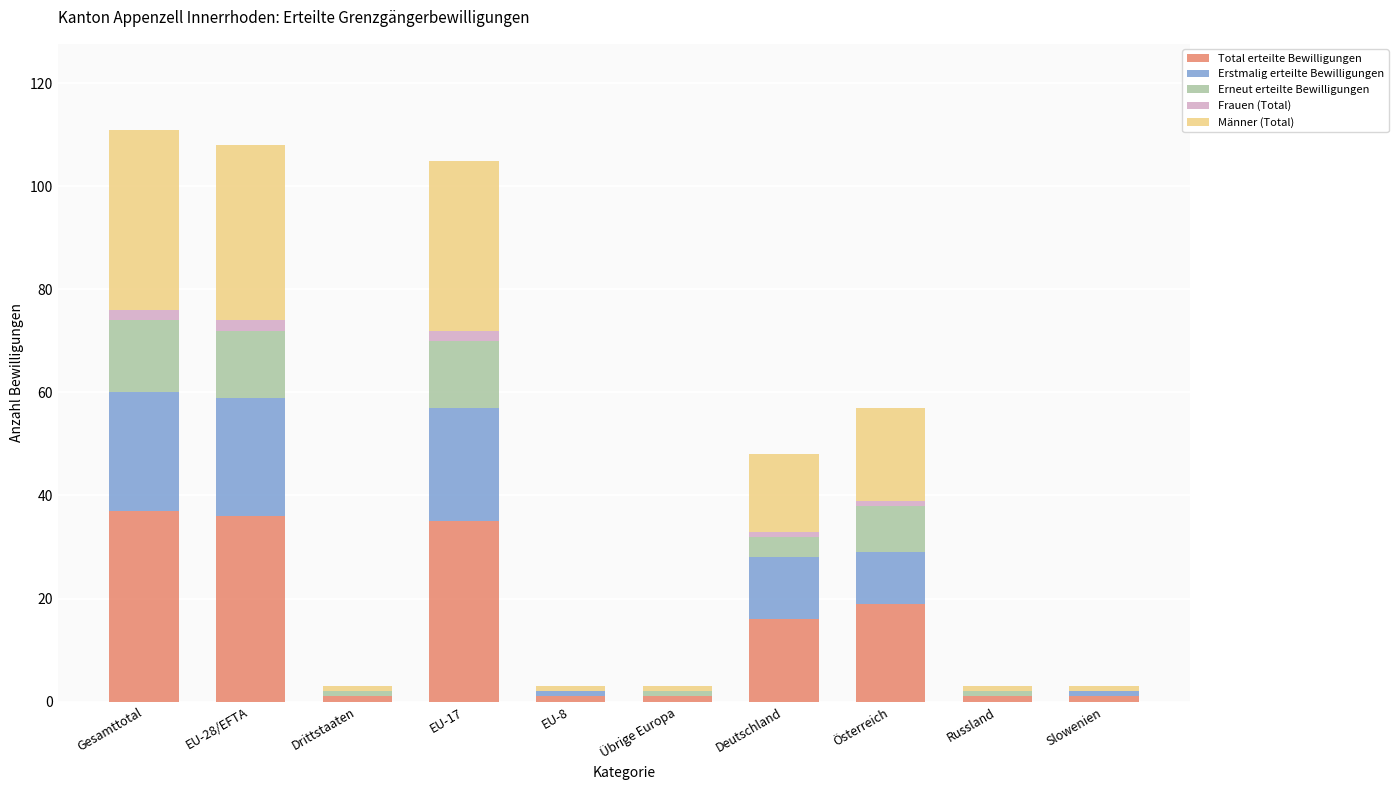

The value of Total erteilte Bewilligungen at Österreich is 11. True or false?

False